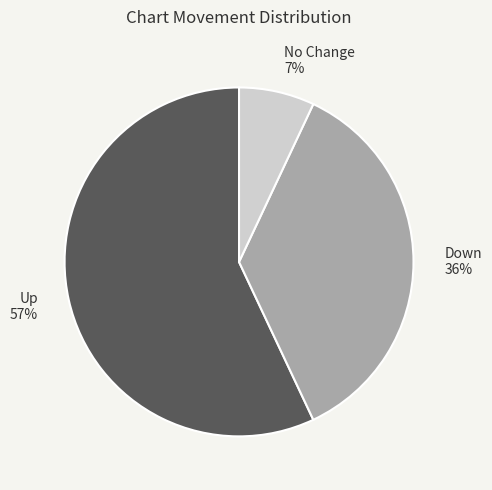

Does Up 57% represent more than half of the total?

Yes